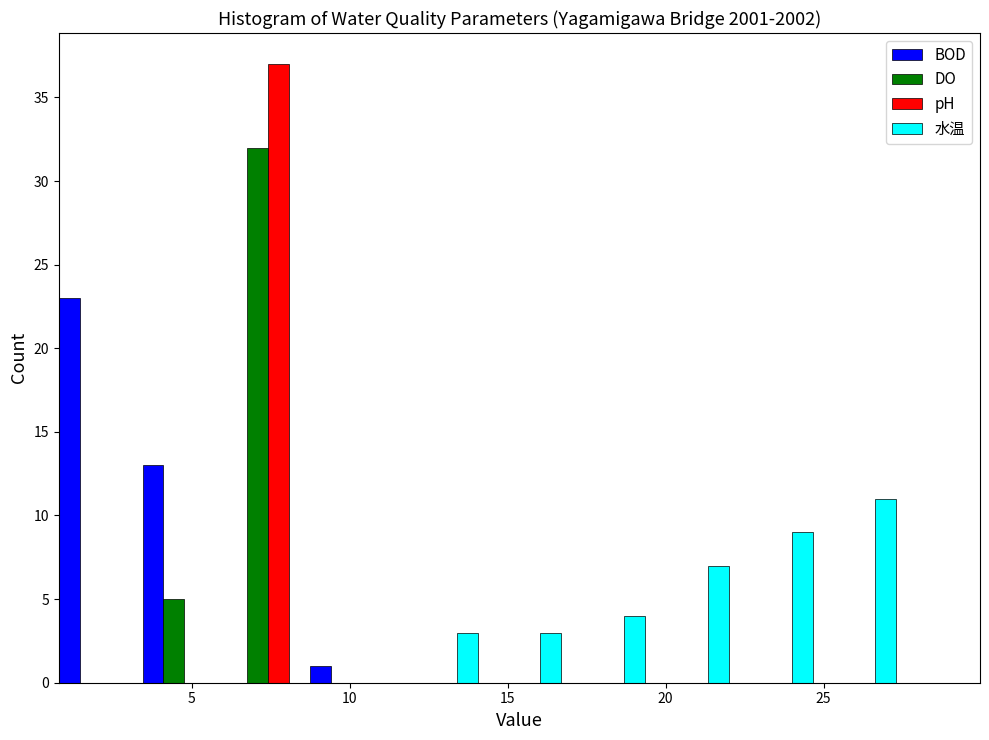

Reading left to right, transcribe this chart: for each range on the x-axis, give the height of each series' bar. Neither the bar edges nor the heights are printed on the chart, so give them approximately, as read against the axes.

0.80 to 3.45: BOD=23	DO=0	pH=0	水温=0
3.45 to 6.10: BOD=13	DO=5	pH=0	水温=0
6.10 to 8.75: BOD=0	DO=32	pH=37	水温=0
8.75 to 11.40: BOD=1	DO=0	pH=0	水温=0
11.40 to 14.05: BOD=0	DO=0	pH=0	水温=3
14.05 to 16.70: BOD=0	DO=0	pH=0	水温=3
16.70 to 19.35: BOD=0	DO=0	pH=0	水温=4
19.35 to 22.00: BOD=0	DO=0	pH=0	水温=7
22.00 to 24.65: BOD=0	DO=0	pH=0	水温=9
24.65 to 27.30: BOD=0	DO=0	pH=0	水温=11